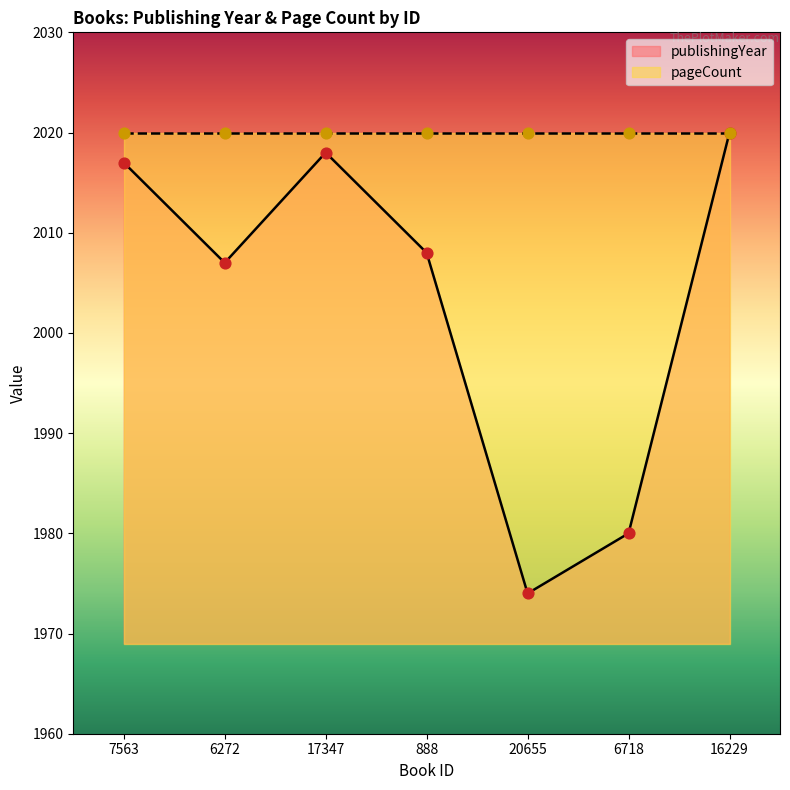

What is the change in value from 17347 to 6718?

-38